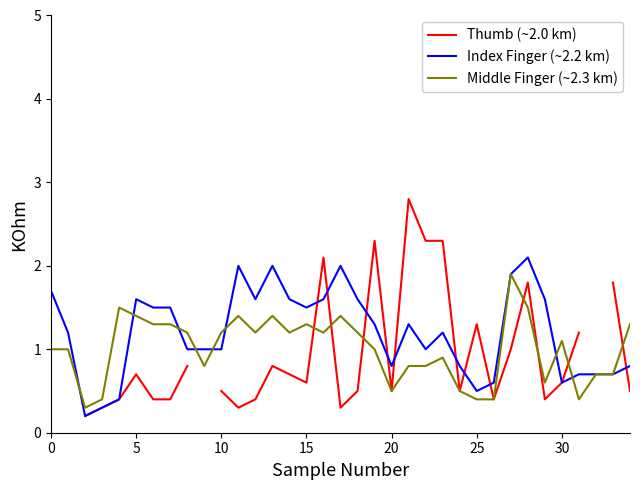

What is the minimum value for Middle Finger (~2.3 km)?

0.3